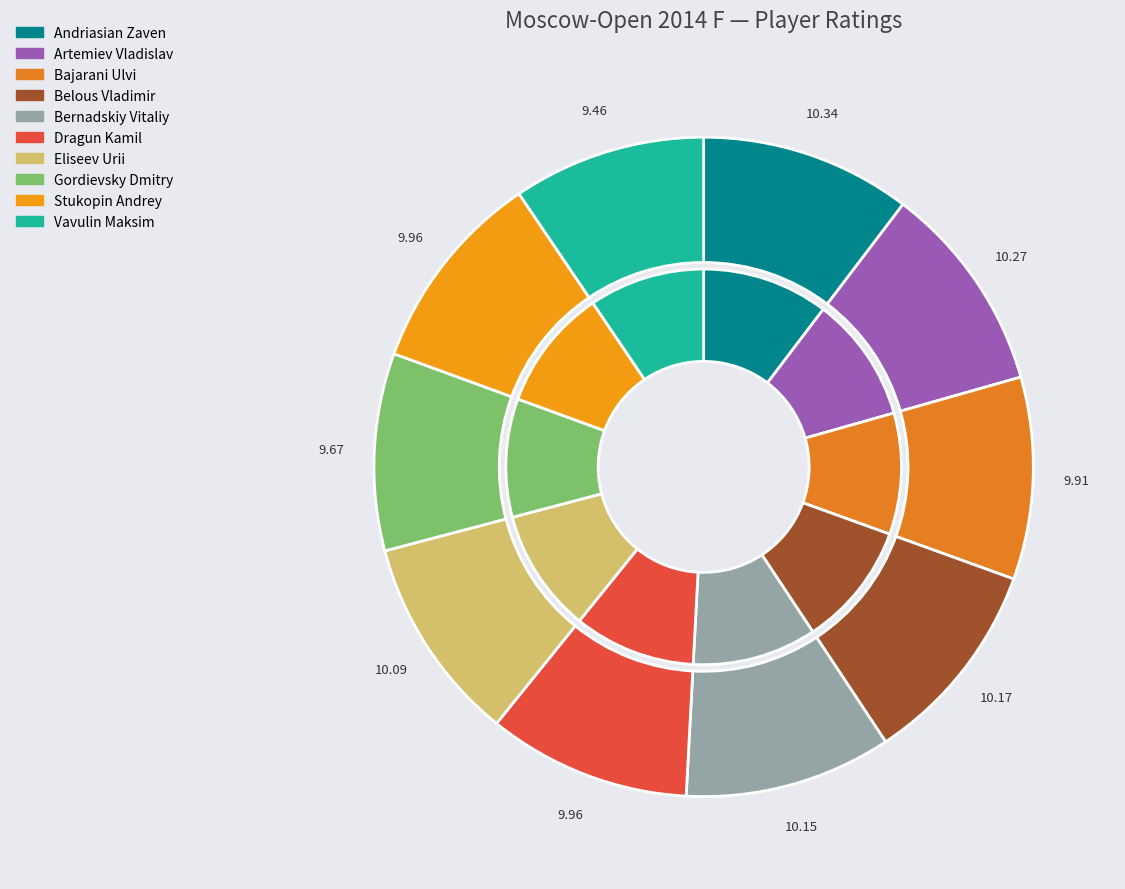

True or false: Bajarani Ulvi accounts for 10% of the total.

True